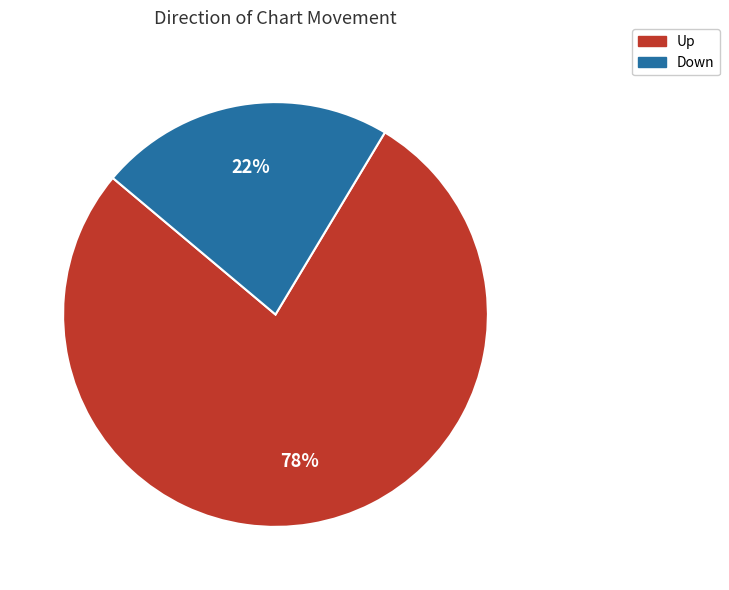

Is there a majority slice in this chart?

Yes